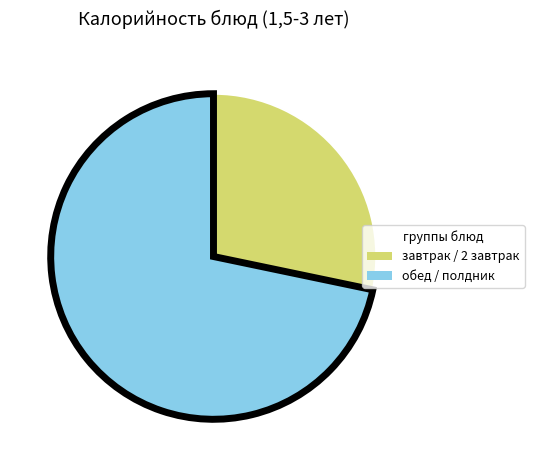

Which category has the biggest portion of the pie?

обед / полдник